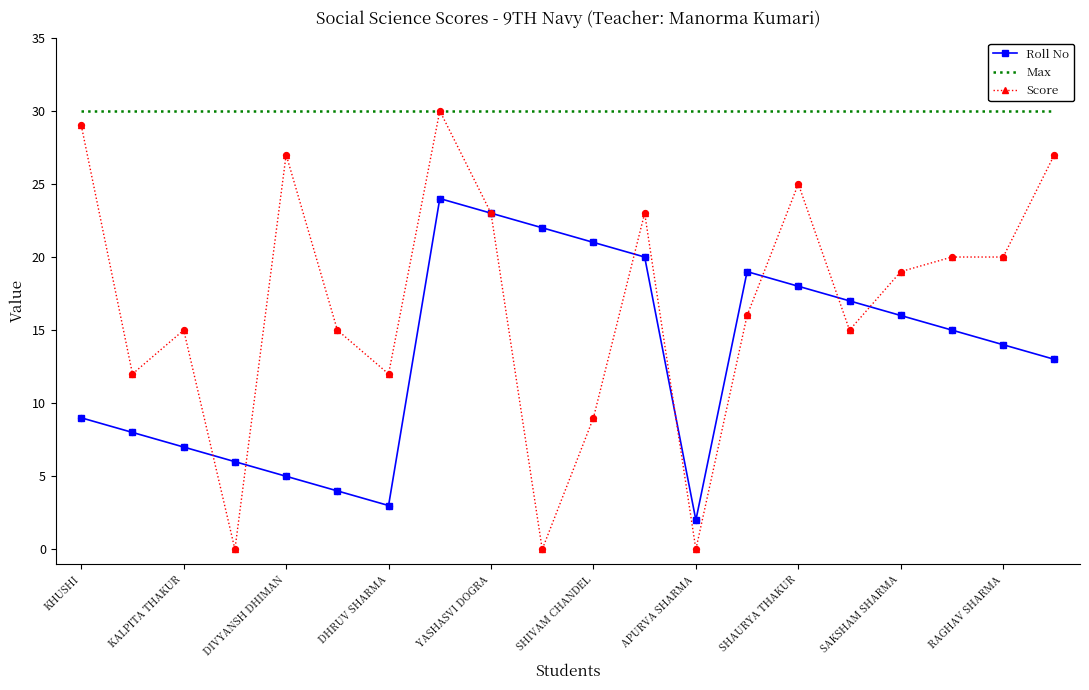

What are all the series names shown in the legend?

Roll No, Max, Score